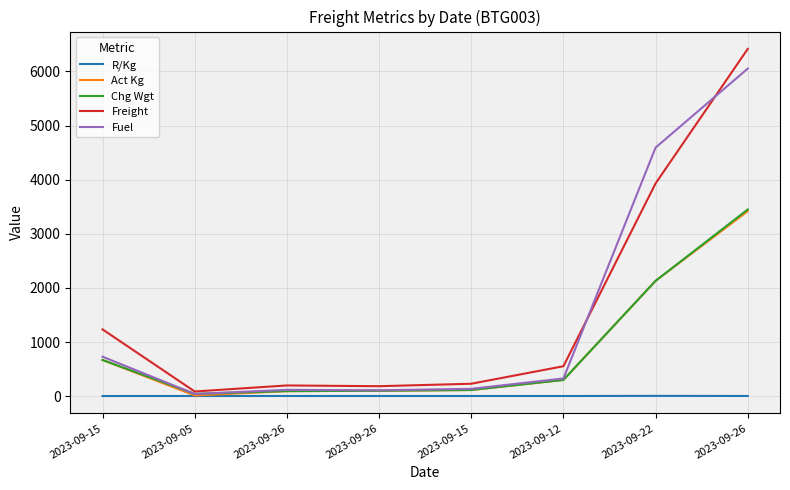

At which label does Chg Wgt first exceed 300?

2023-09-15